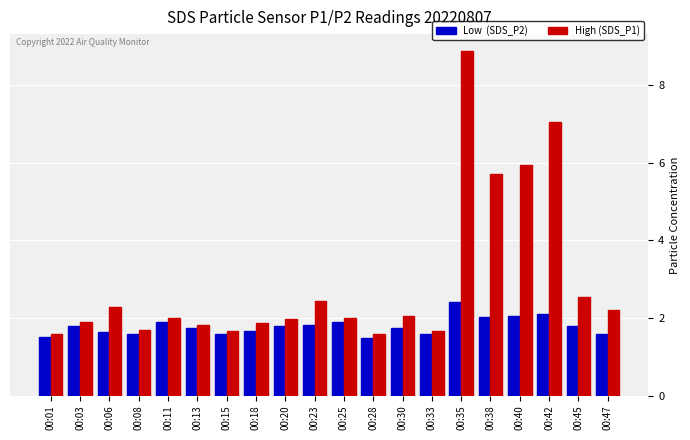

What is the spread (max minus min) of values at 00:45?

0.7